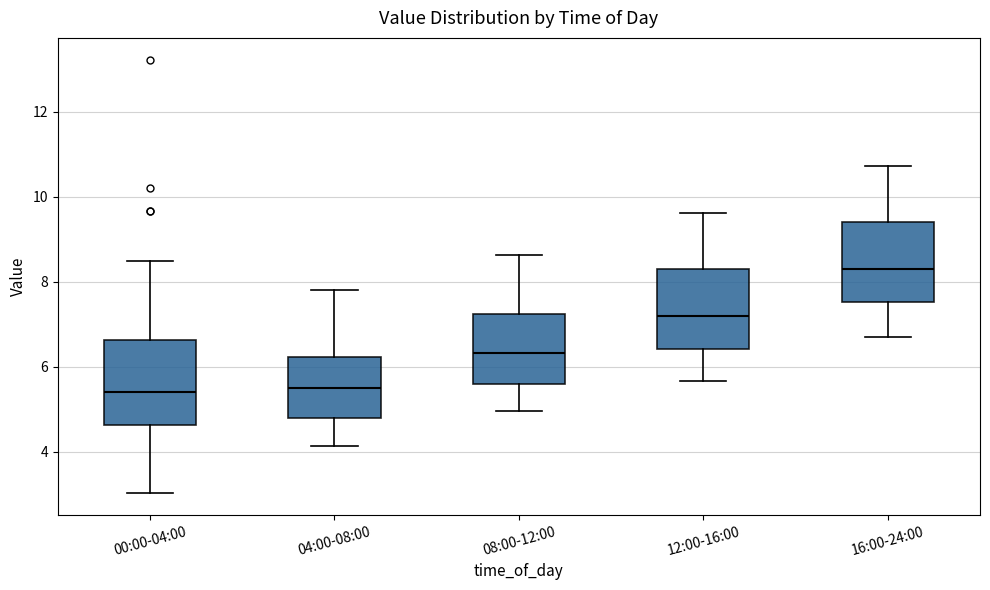

Which box has the highest median line?

16:00-24:00